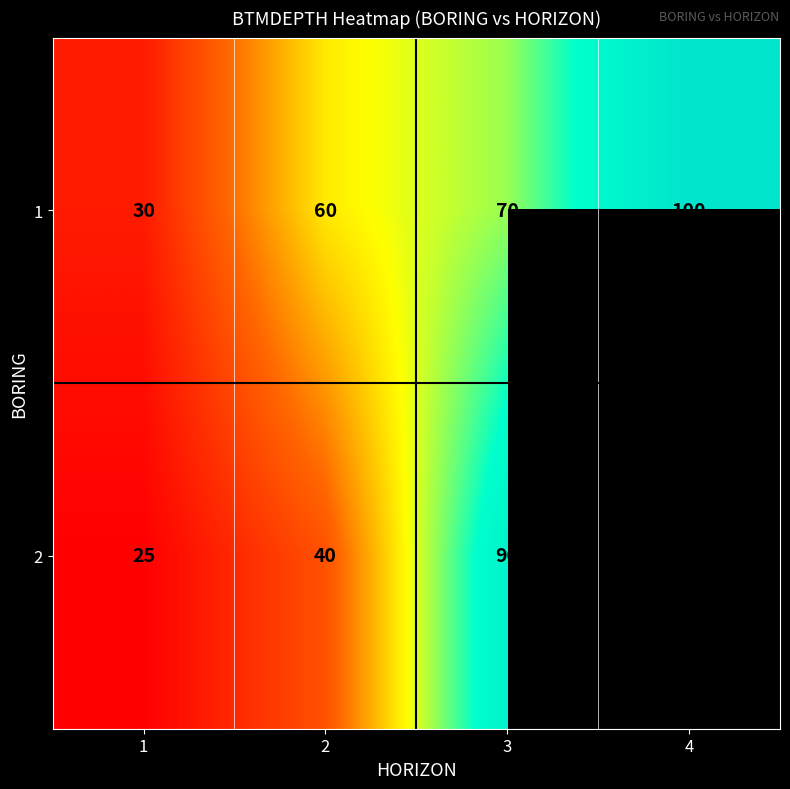

What is the total value across all series at 3?

160